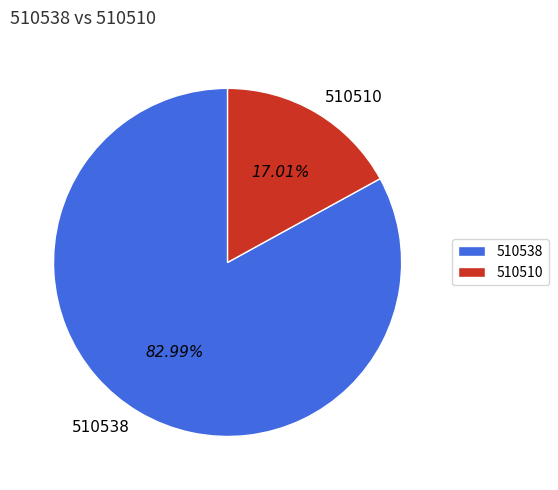

Is the sum of 510510 and 510538 greater than half?

Yes